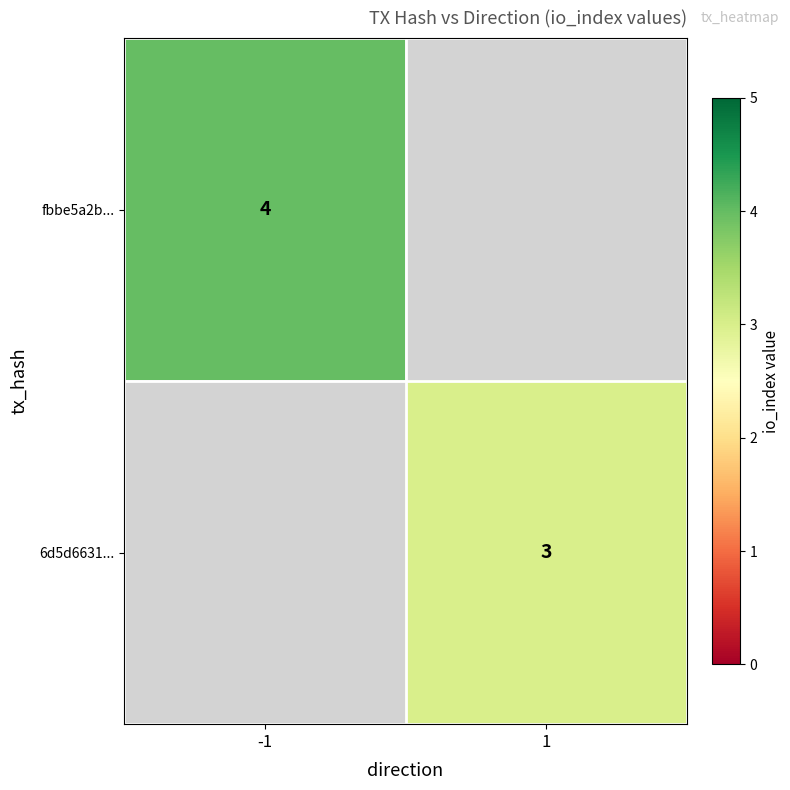

The 6d5d6631... series shows 3 at 1. True or false?

True